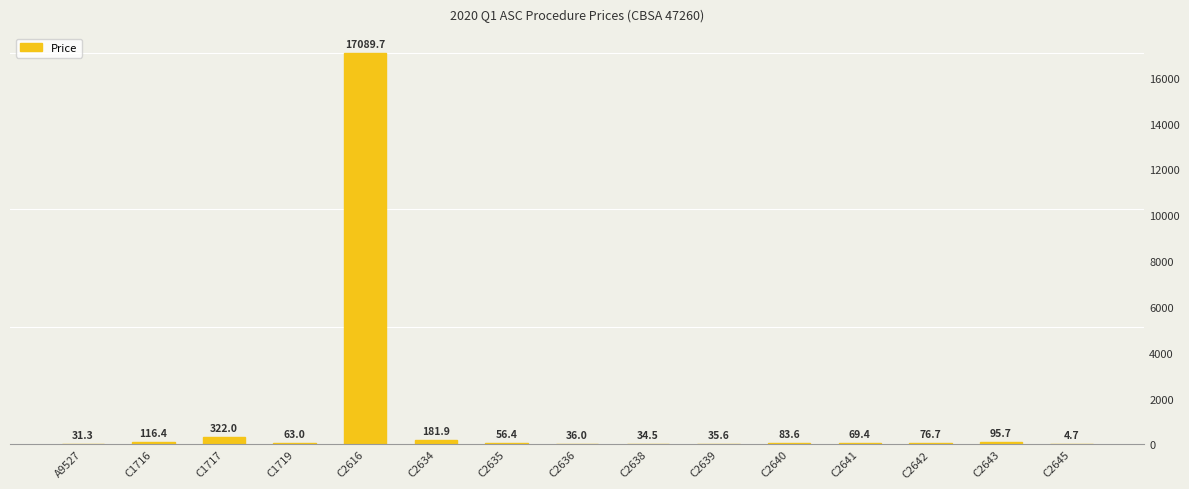

How many values exceed 69?

8